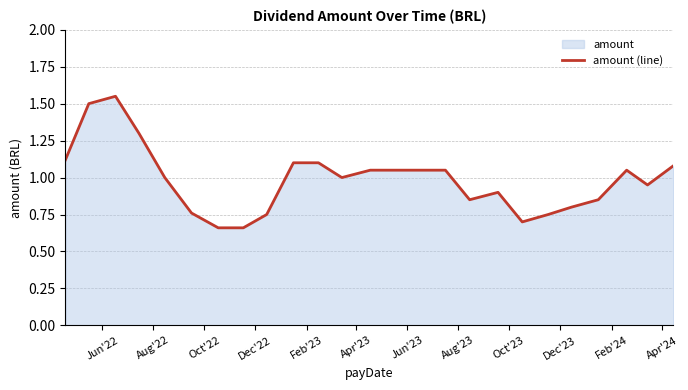

Does the chart display data point markers on the line(s)?

No